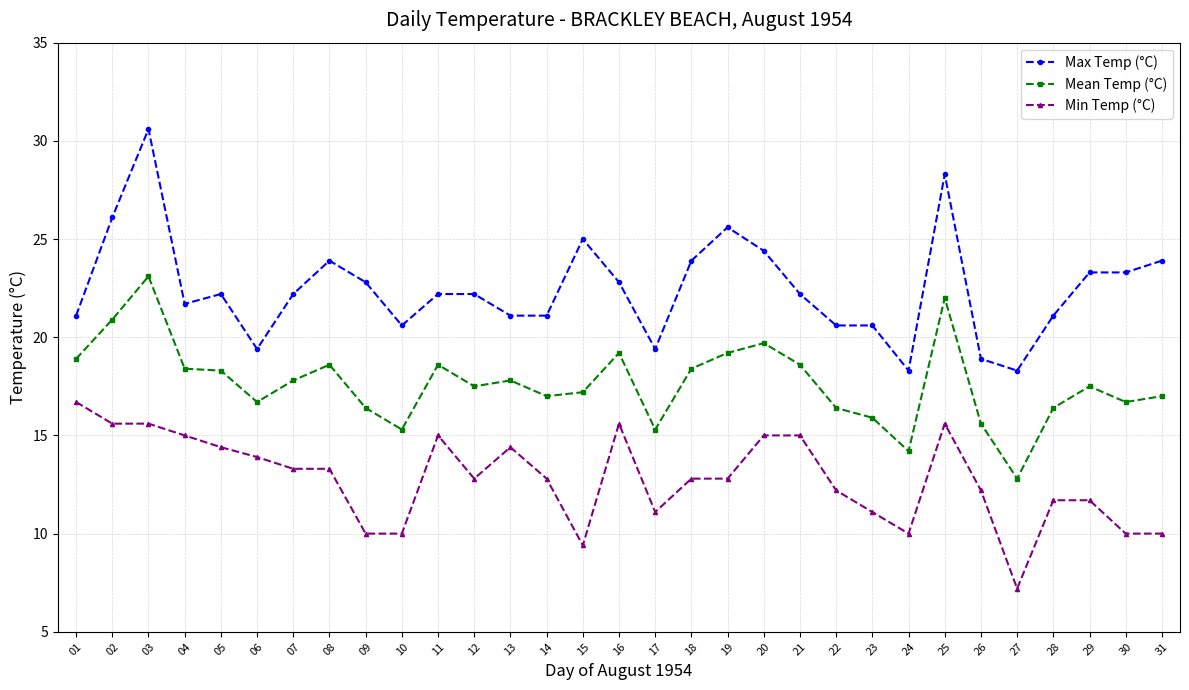

What is the value of the Max Temp (°C) point at the 19th from the left?

25.6